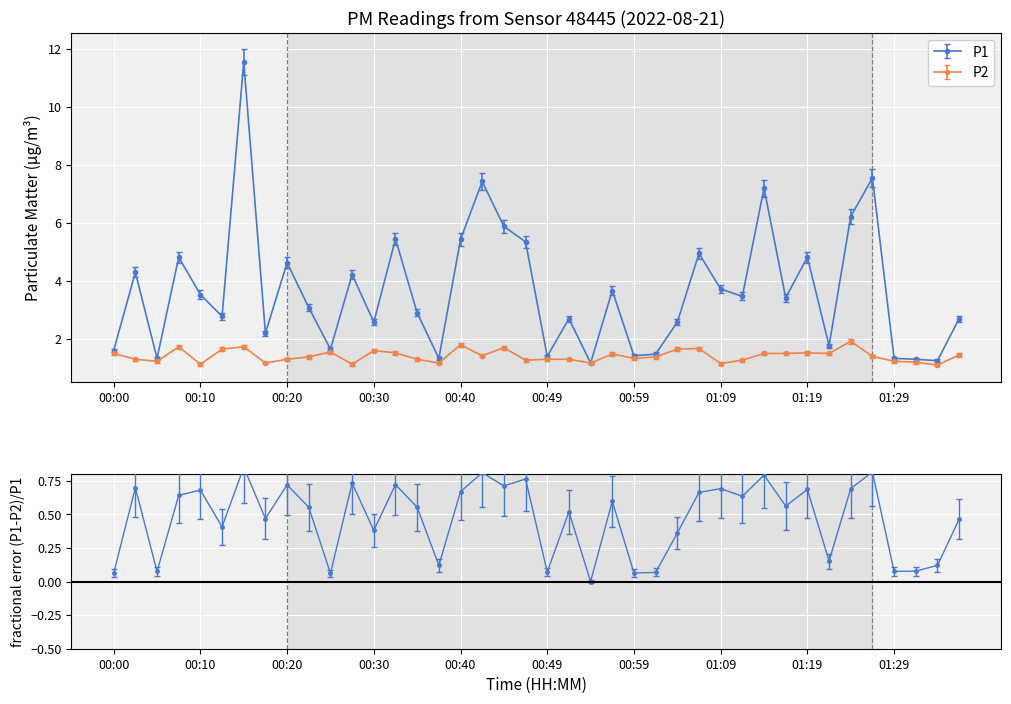

What position from the right is 01:04?

14